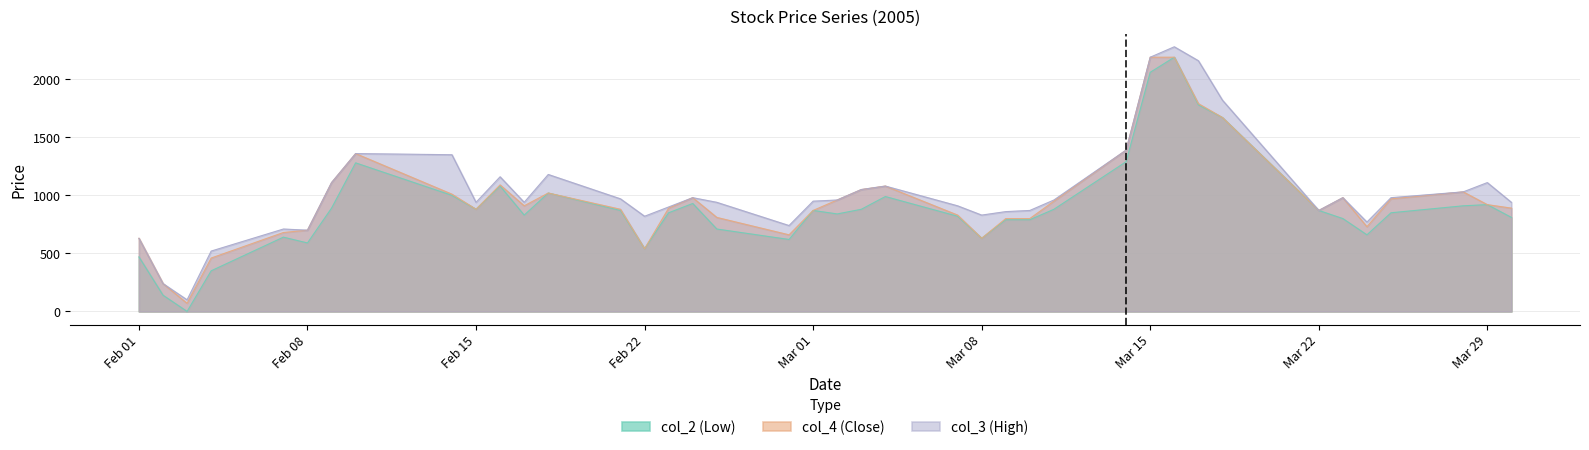

At 2005/02/18, list the series in order from smallest to largest.

col_2 (Low), col_4 (Close), col_3 (High)